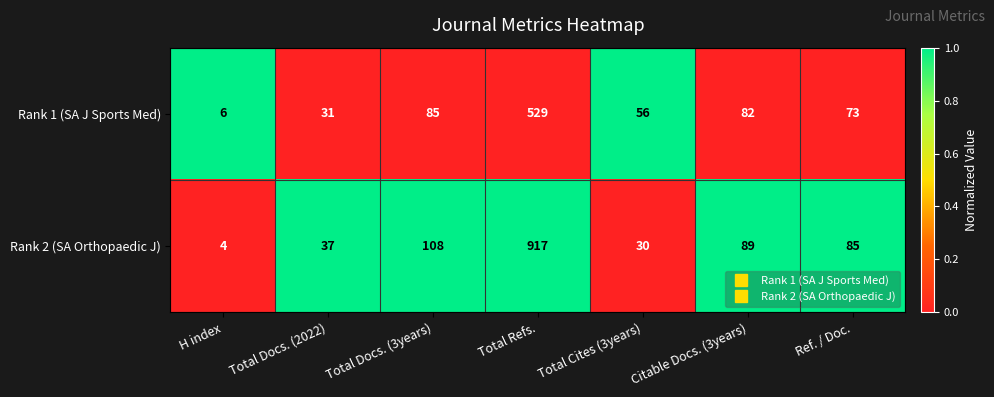

What is the total value across all series at Total Docs. (3years)?

193